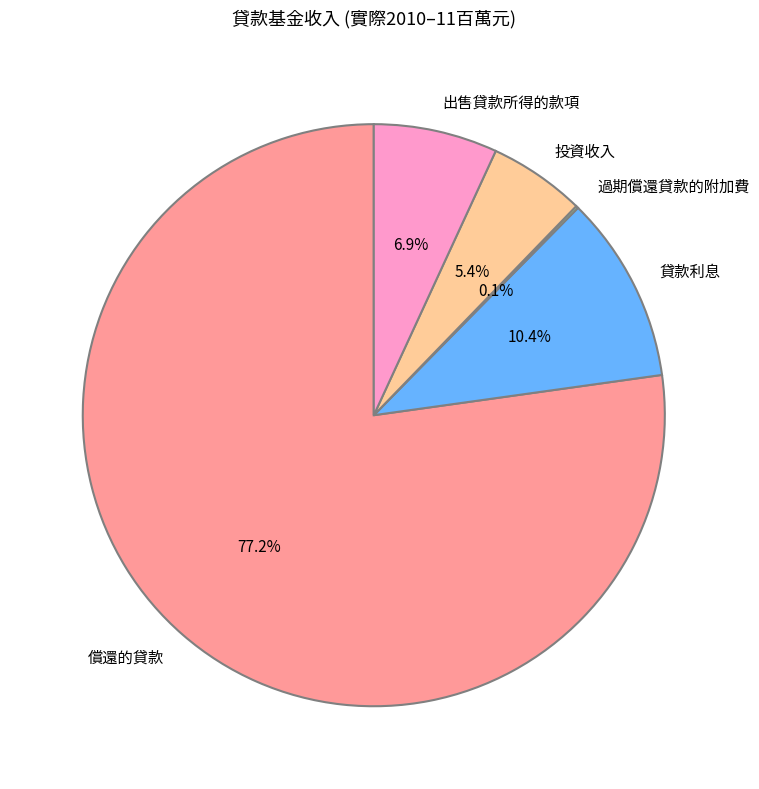

Which slice is the largest?

償還的貸款